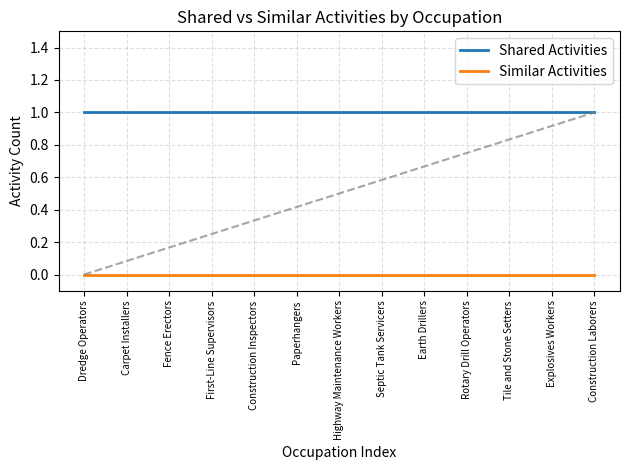

What position from the left is Construction Laborers?

13